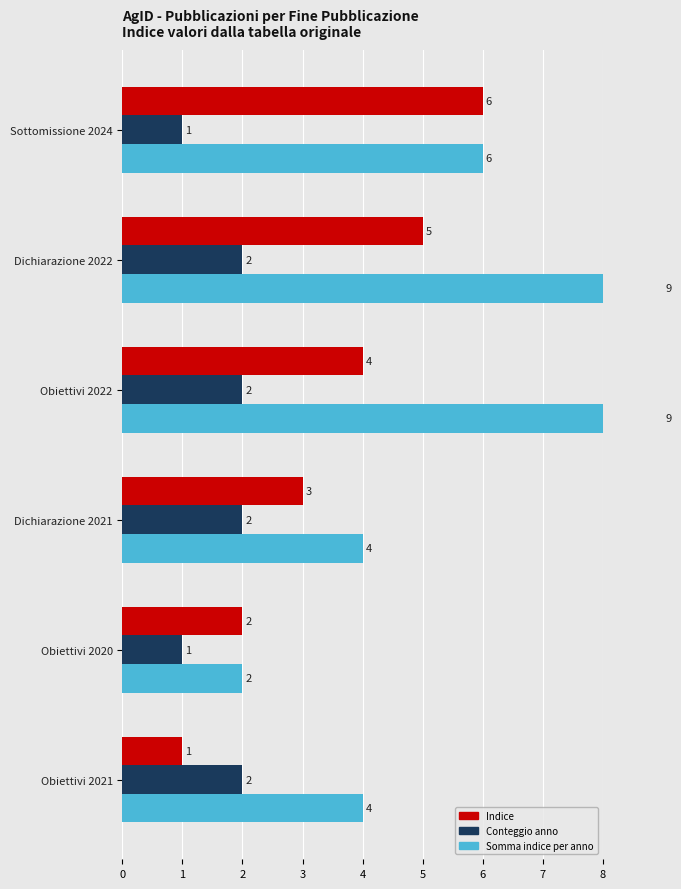

What is the value of the Conteggio anno bar at the 6th from the left?

1